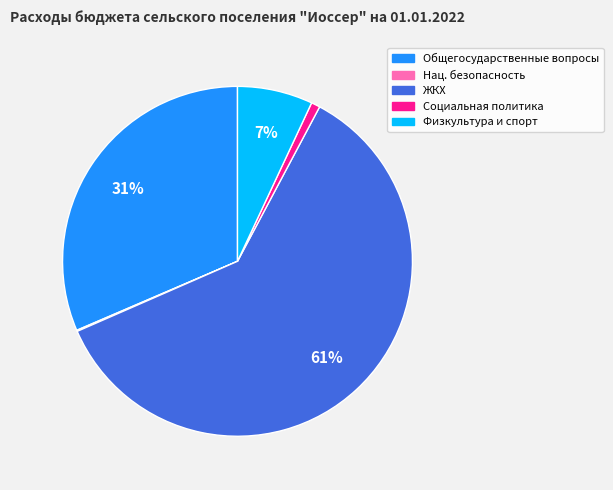

To the nearest percent, what is the difference between the largest and smallest slice percentages?

61%